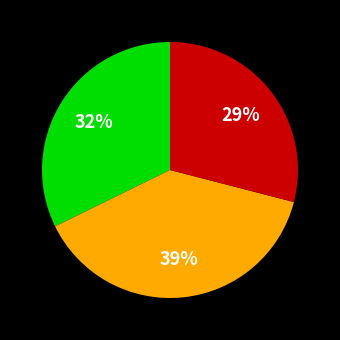

To the nearest percent, what is the difference between the largest and smallest slice percentages?

10%